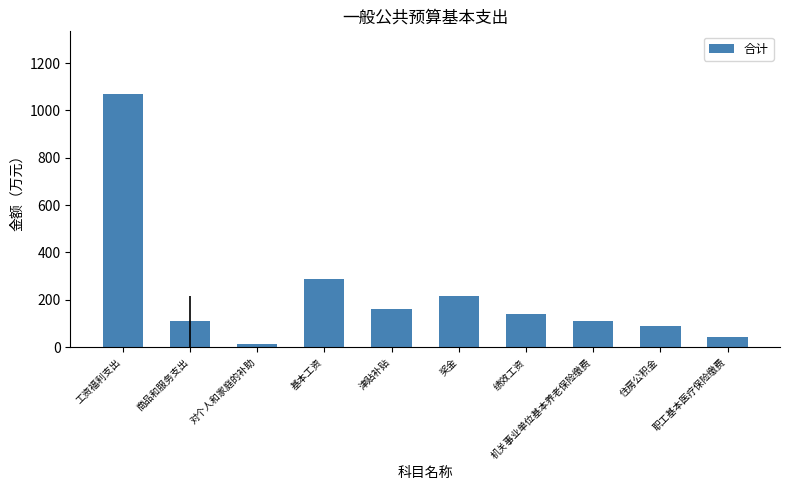

True or false: the data shows 108.3 at 机关事业单位基本养老保险缴费.

True